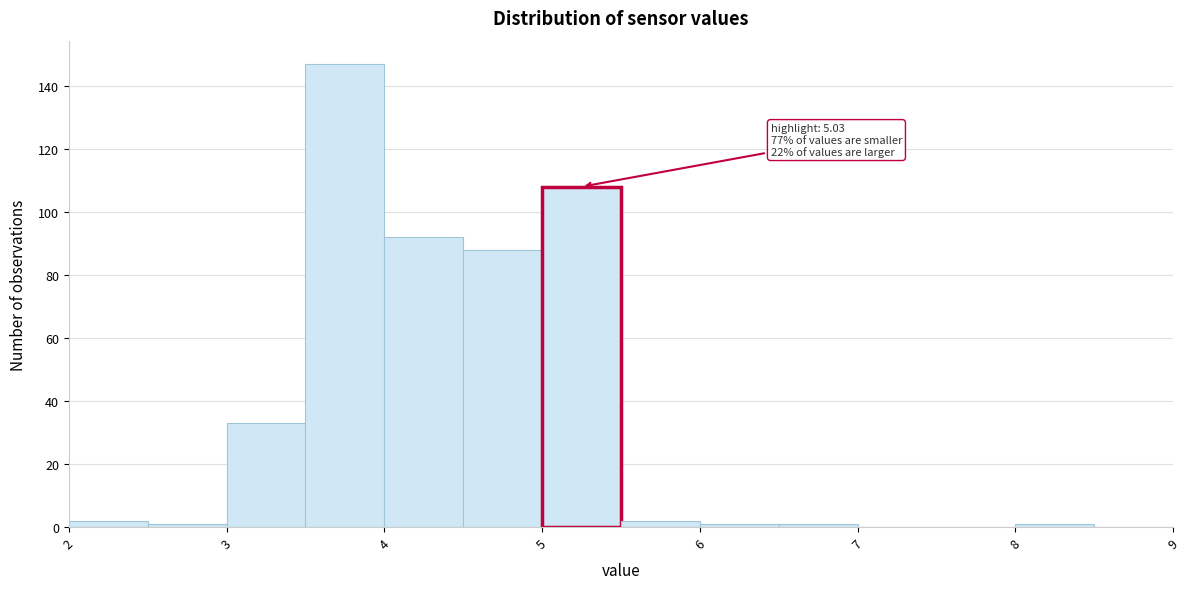

Which range on the x-axis has the tallest bar?

3.5 to 4.0